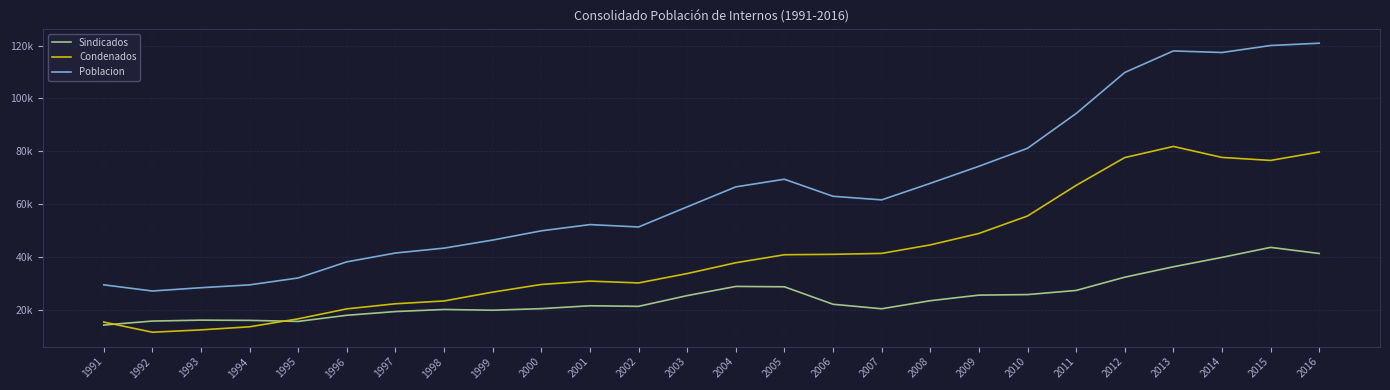

What are all the series names shown in the legend?

Sindicados, Condenados, Poblacion